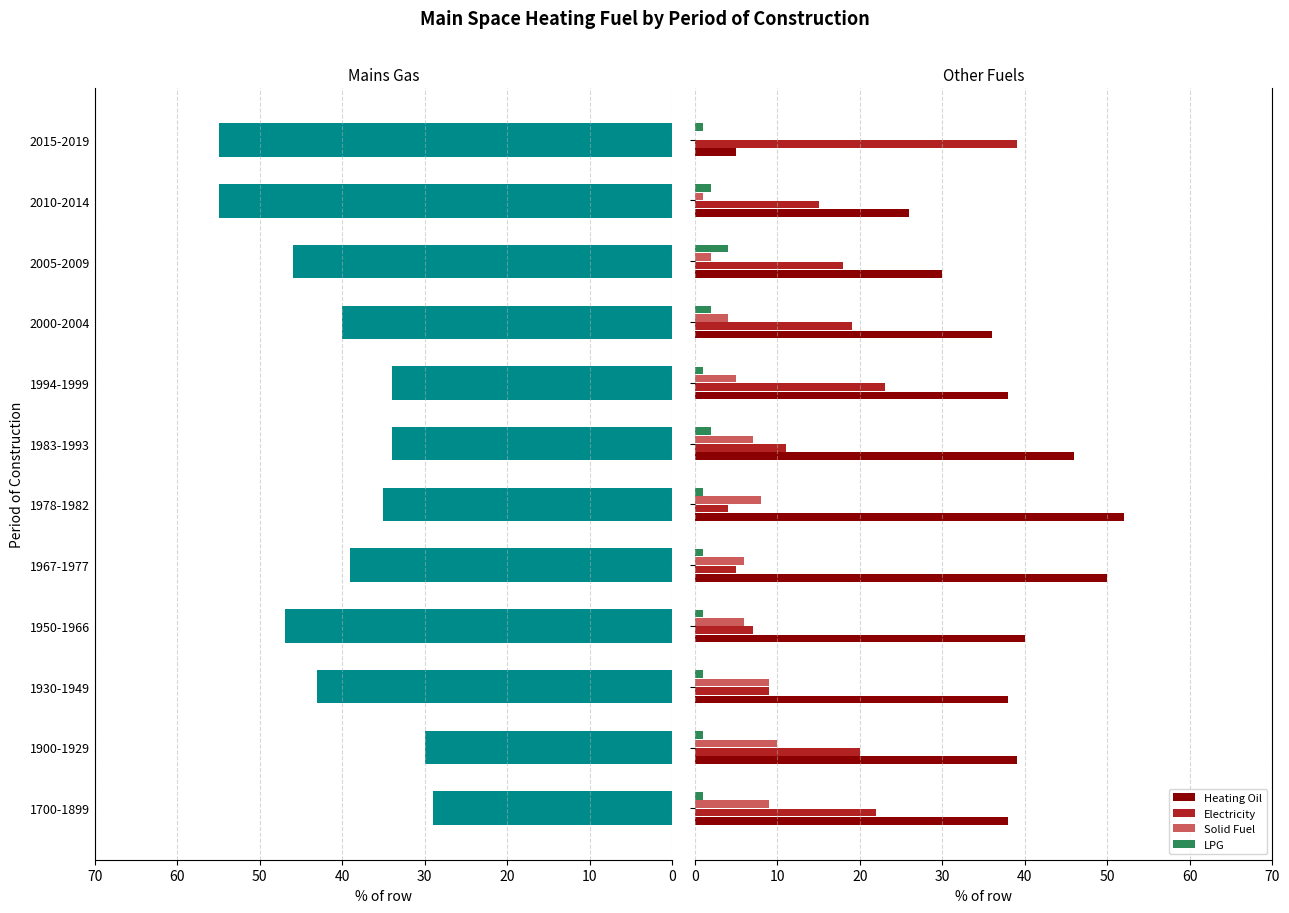

What is the sum of all Solid Fuel values?

67